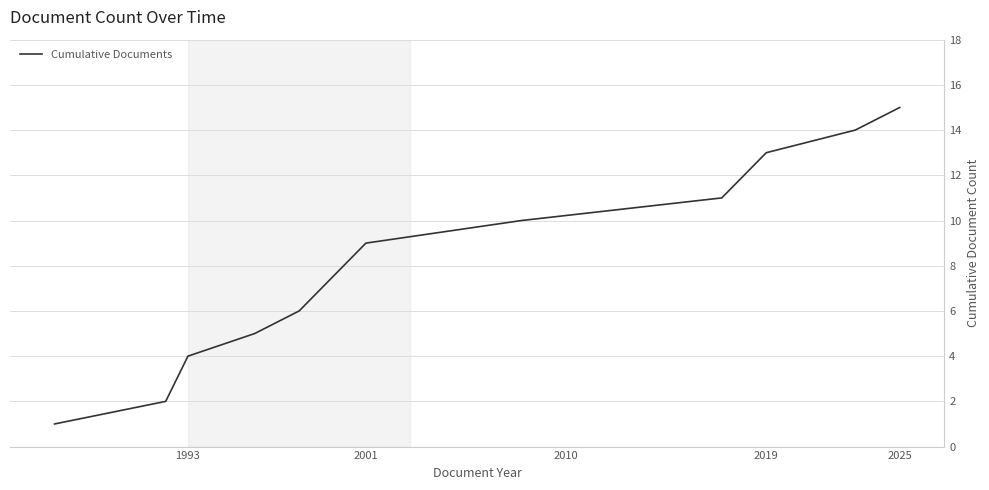

How many lines are shown in the chart?

1